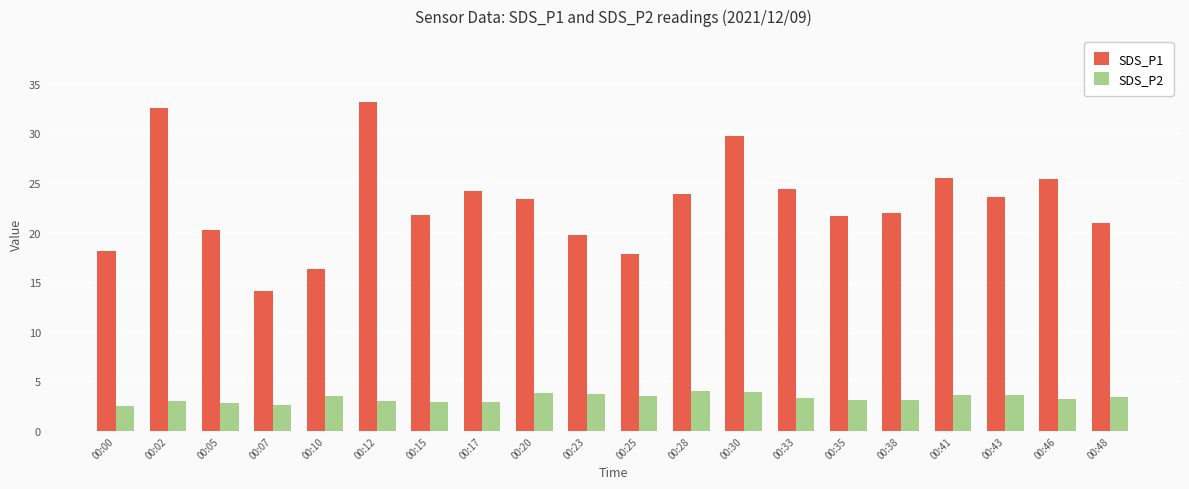

What is the difference between the maximum and minimum values in the SDS_P2 series?

1.5